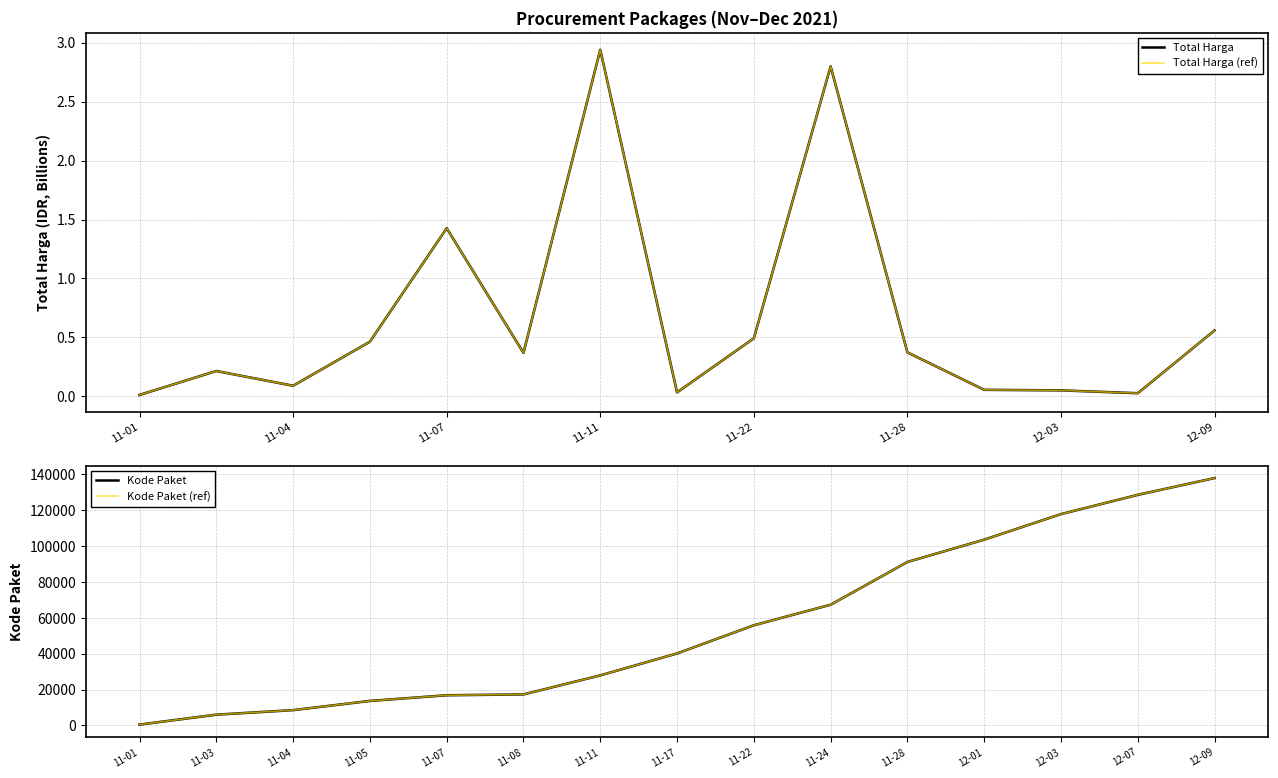

What is the approximate value of Total Harga at 11-28?

0.4